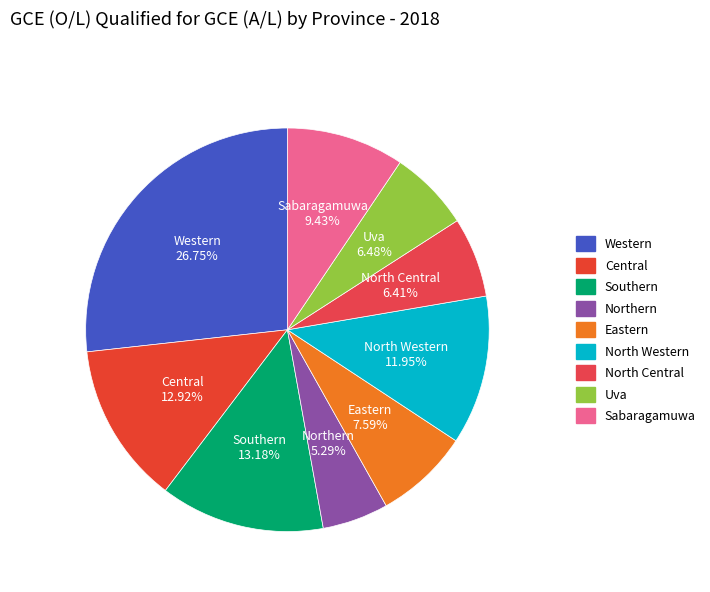

Rank the categories by value from lowest to highest.

Northern, North Central, Uva, Eastern, Sabaragamuwa, North Western, Central, Southern, Western